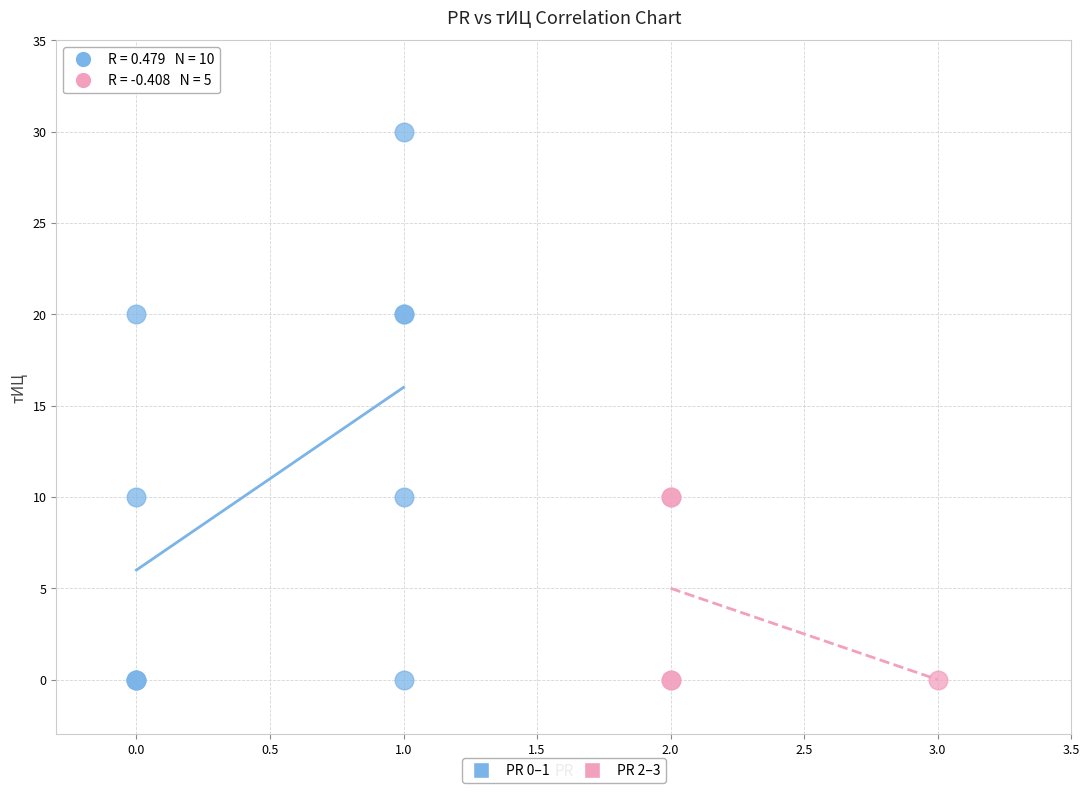

Which series has the largest Y range (max minus min)?

PR 0–1